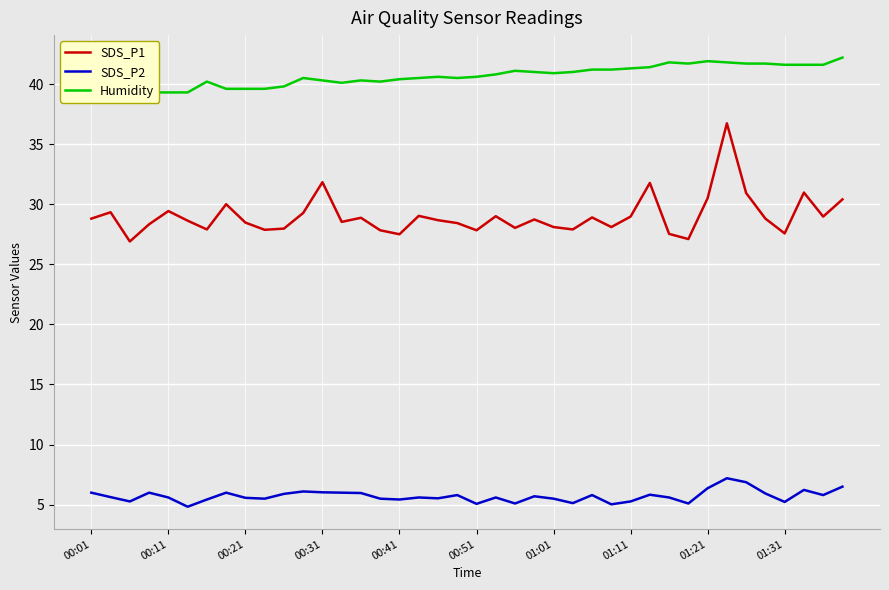

The value of Humidity at 33 is 62.6. True or false?

False